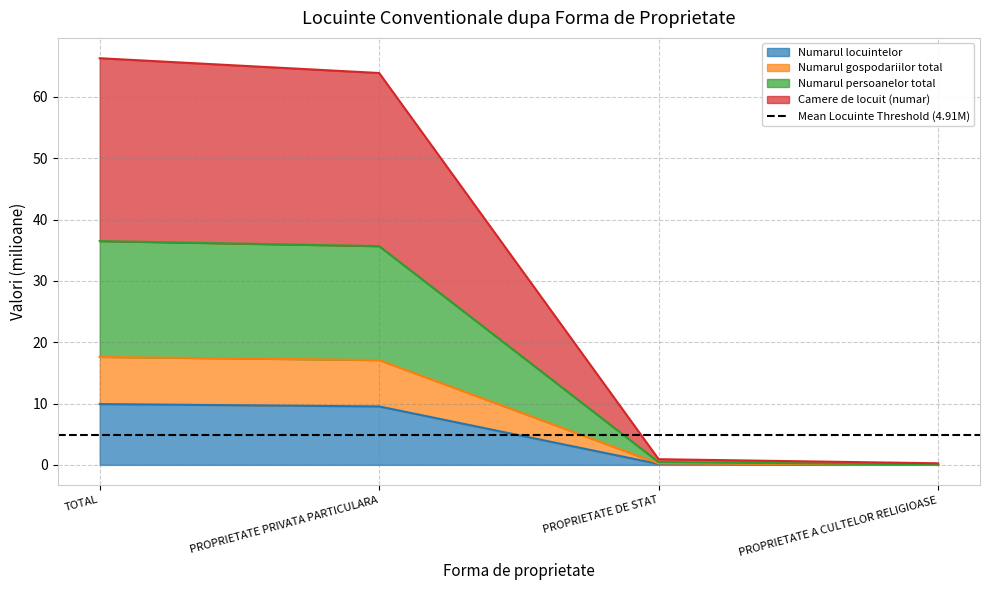

What is the approximate value of Numarul locuintelor at TOTAL?

9.9